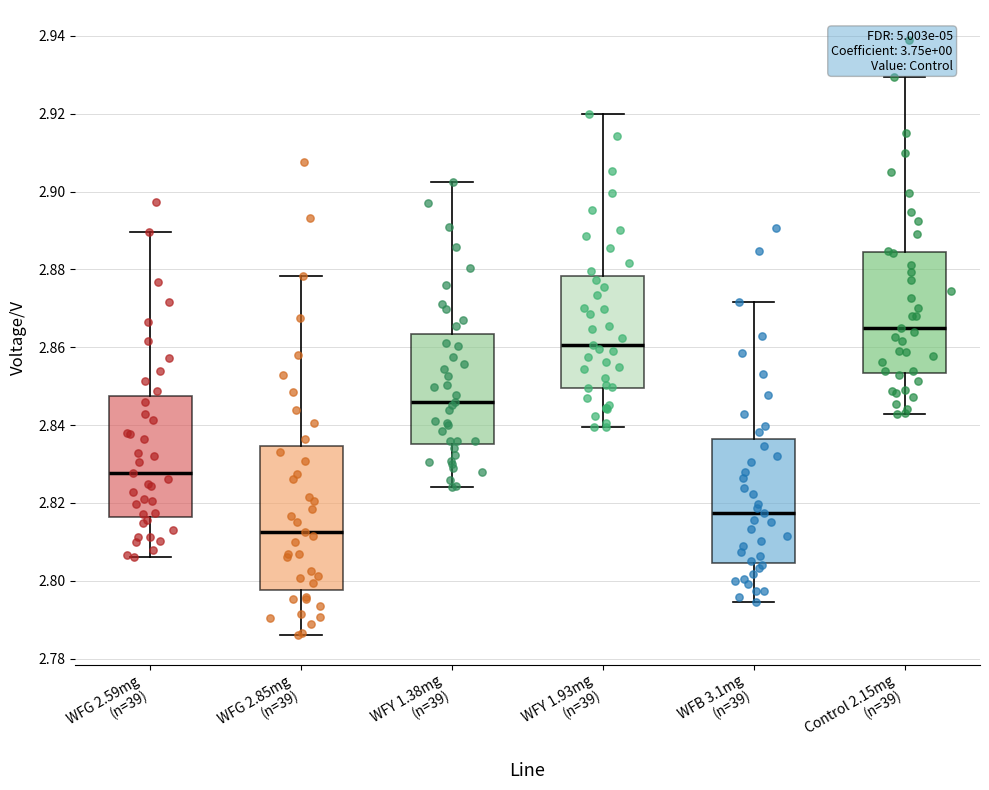

Where does the median line of the box for WFG 2.85mg (n=39) sit on the y-axis? The values are not printed on the chart, so give them approximately, as read against the axis.

2.812